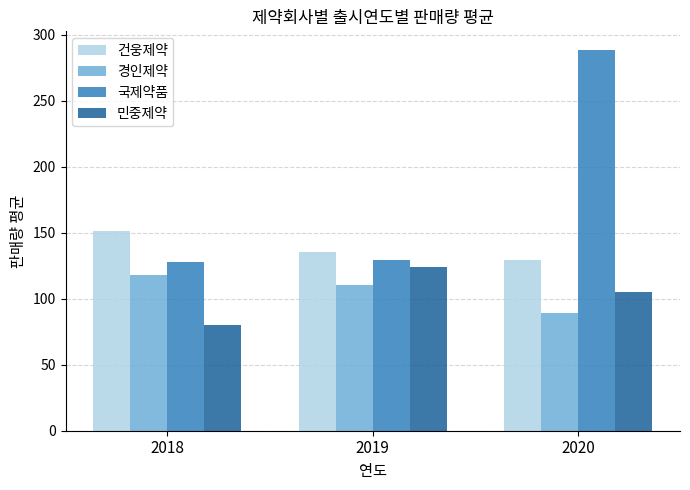

Is it true that 건웅제약 equals 129.0 at 2020?

True